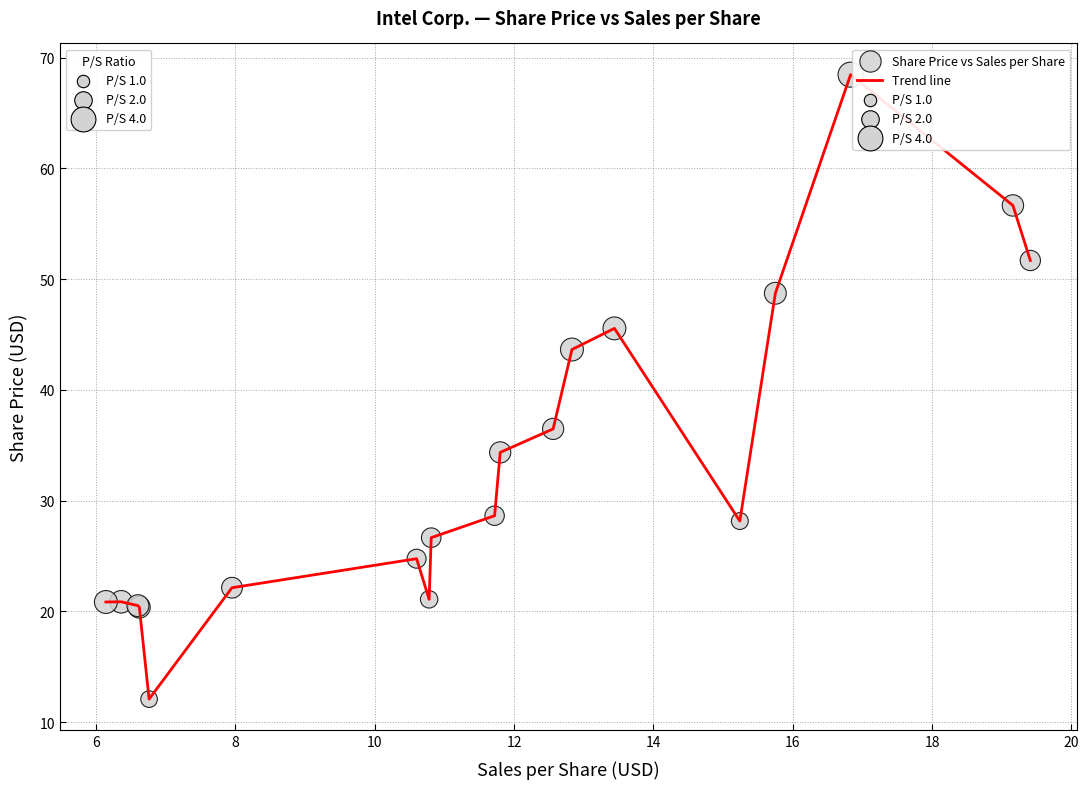

What is the smallest value displayed?

12.1